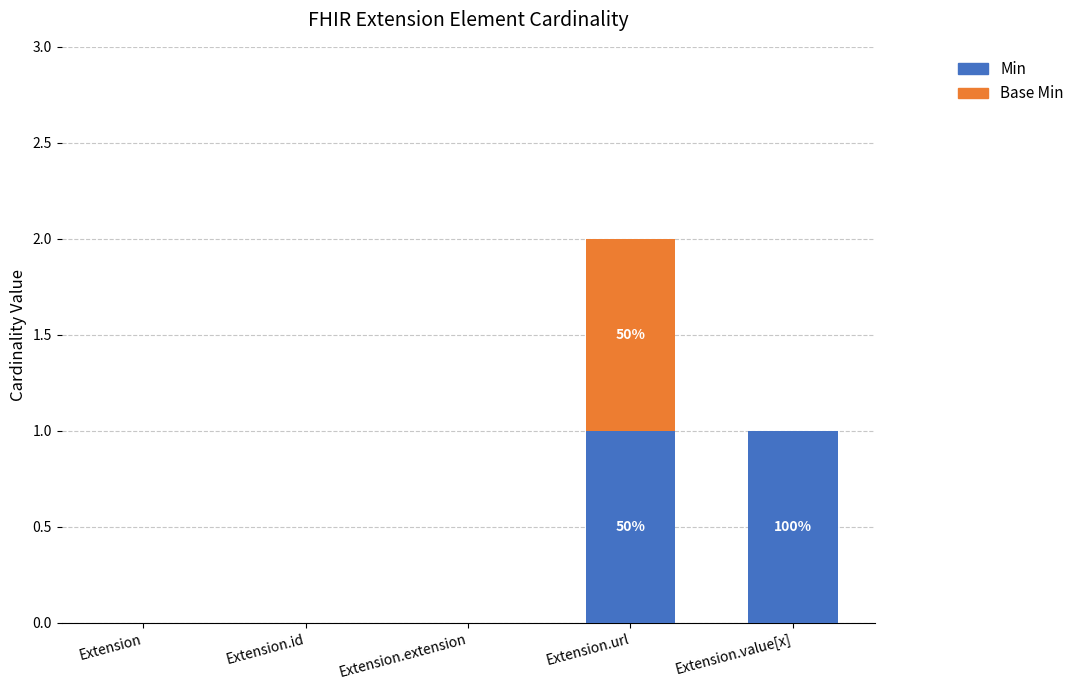

At which category is the sum across all series the highest?

Extension.url